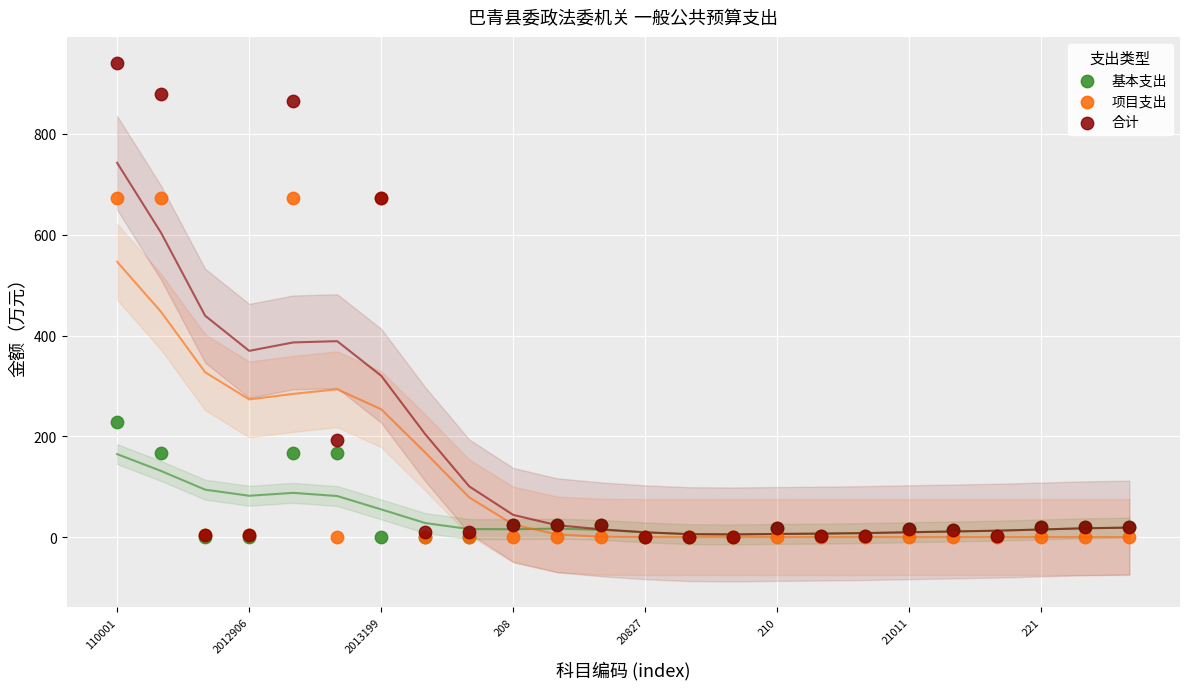

What are all the series names shown in the legend?

基本支出, 项目支出, 合计